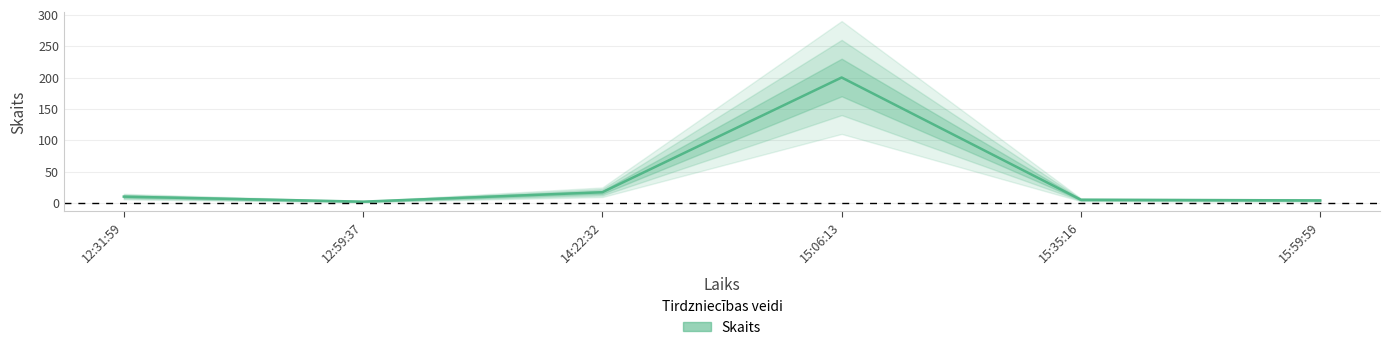

Where is the first local minimum?

12:59:37